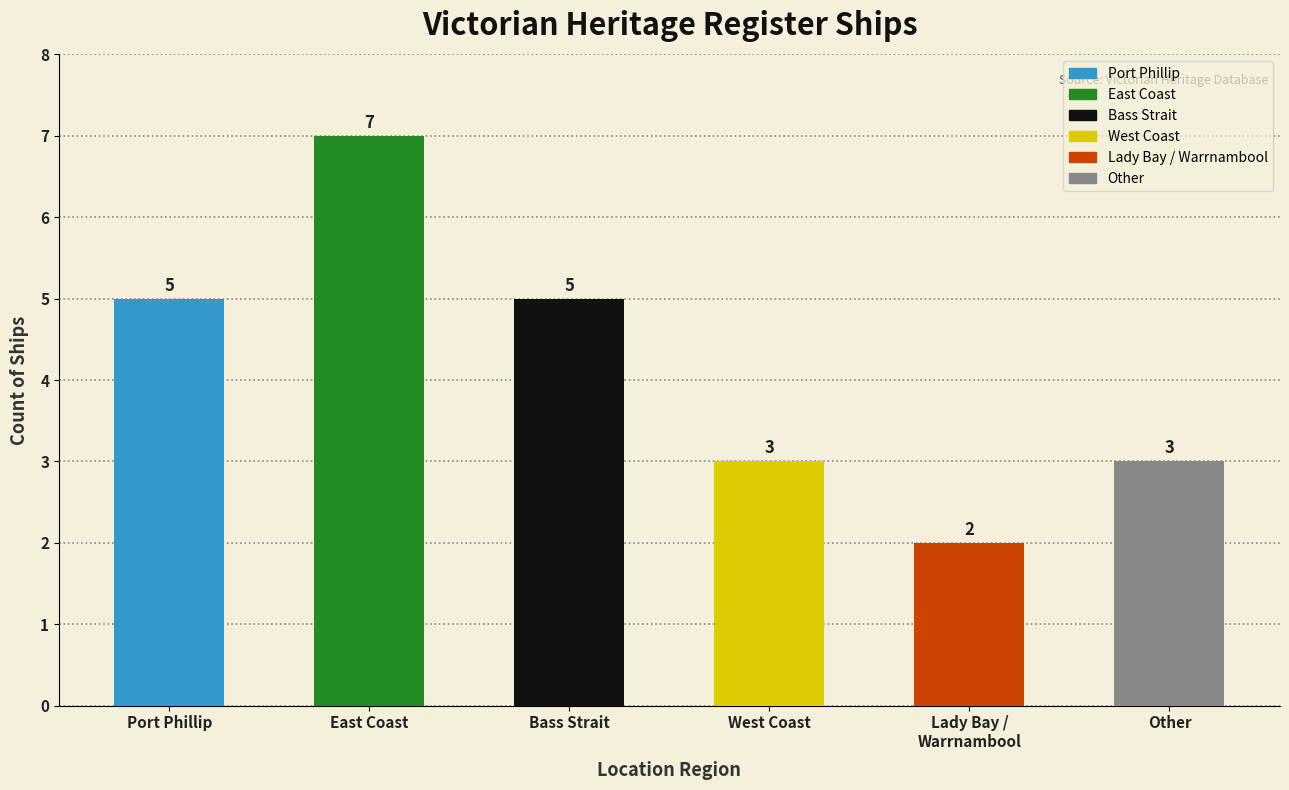

The value at Bass Strait is 5. True or false?

True